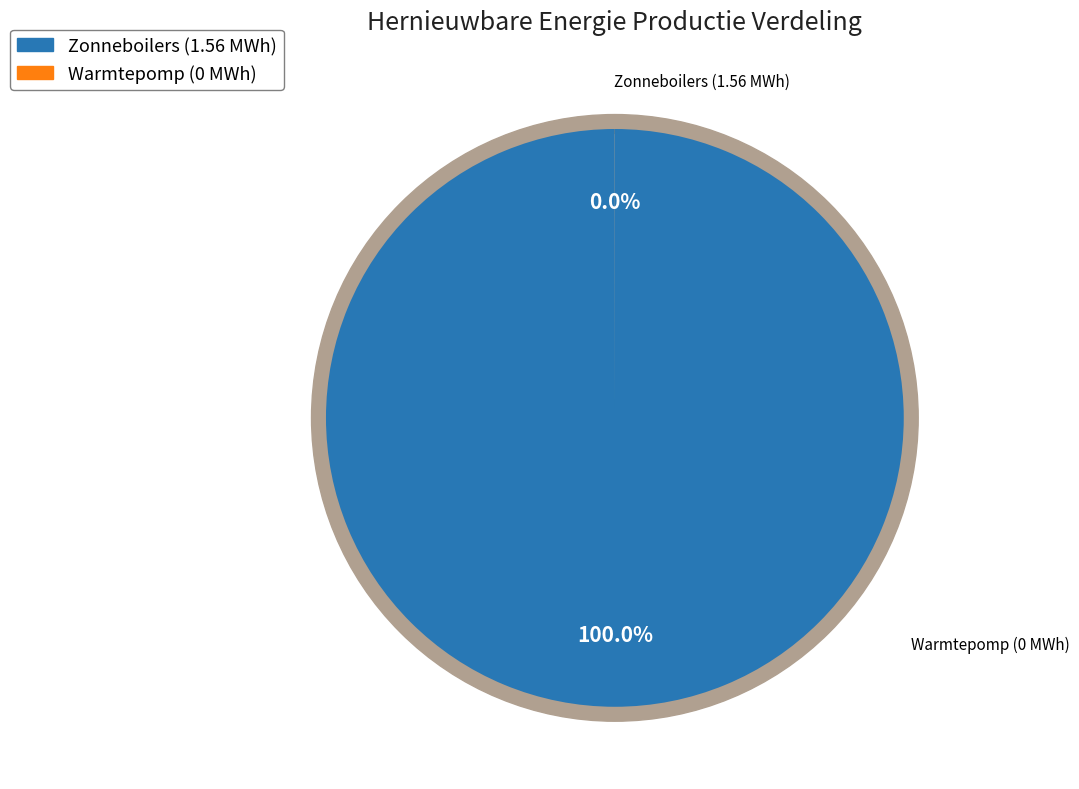

Which has a higher value, Zonneboilers or Warmtepomp?

Zonneboilers